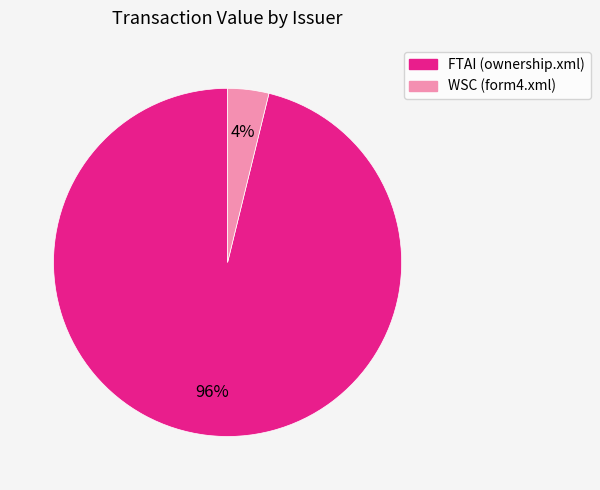

Which has a higher value, WSC (form4.xml) or FTAI (ownership.xml)?

FTAI (ownership.xml)